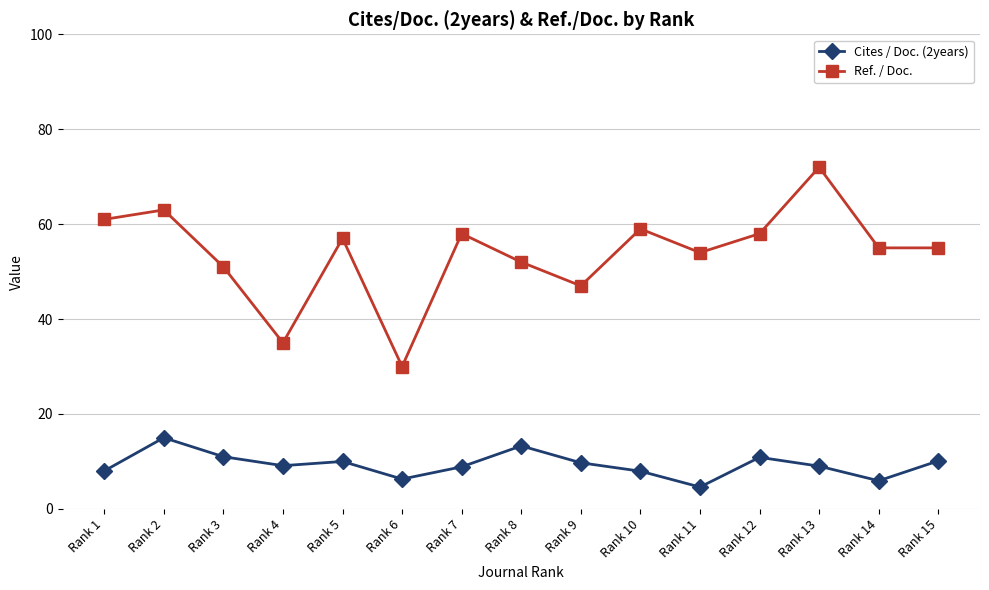

At how many categories does at least one series exceed 33?

14